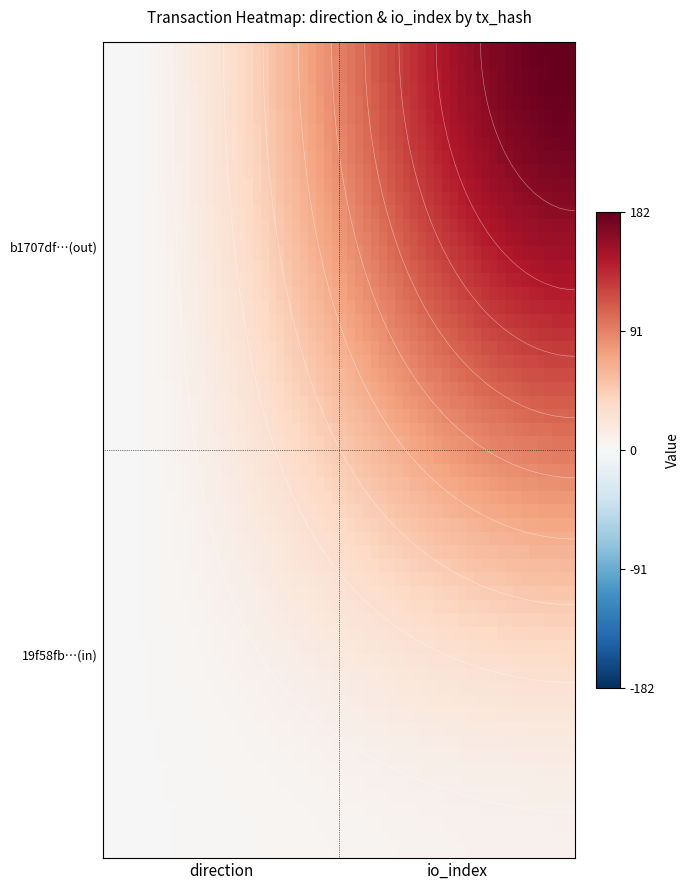

What is the sum of all 19f58fb159ebb93e7e03e35eff06c7c4662fcba values?

9